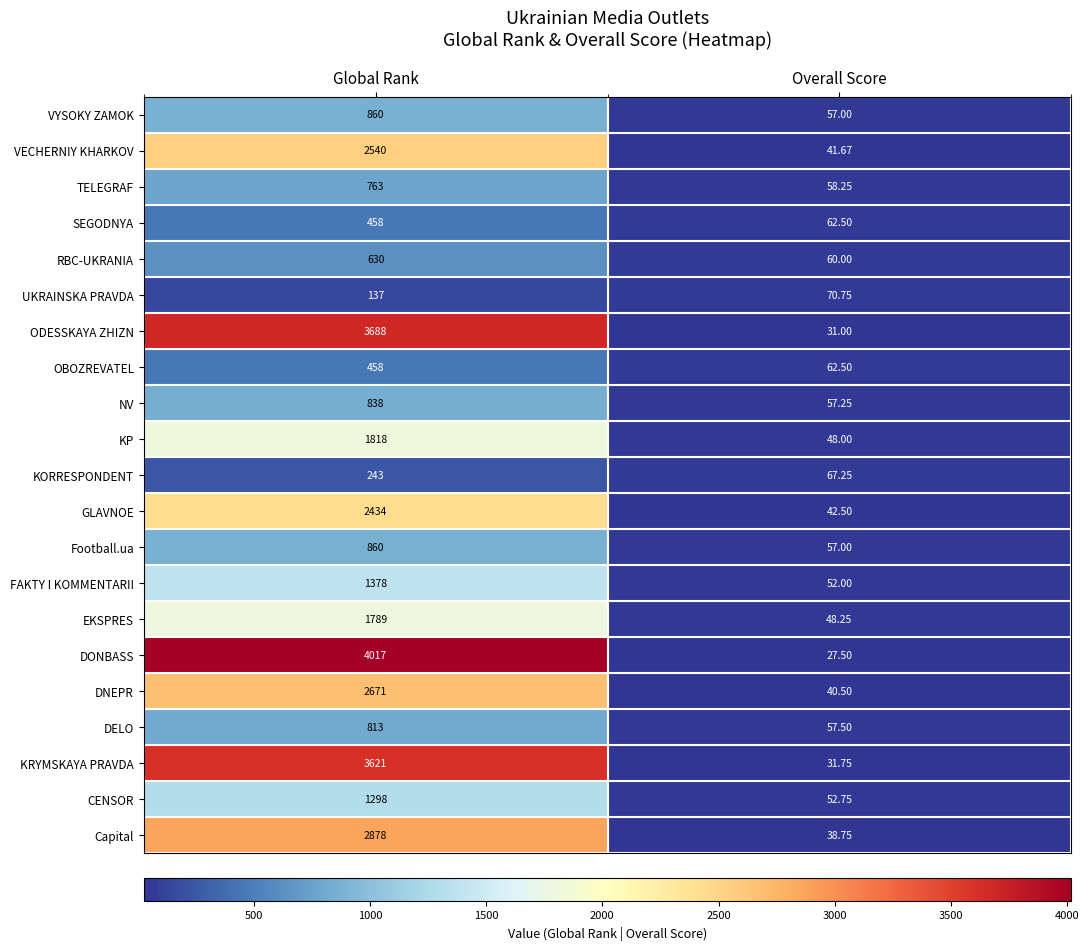

Between Global Rank and Overall Score, which series saw the biggest shift?

DONBASS